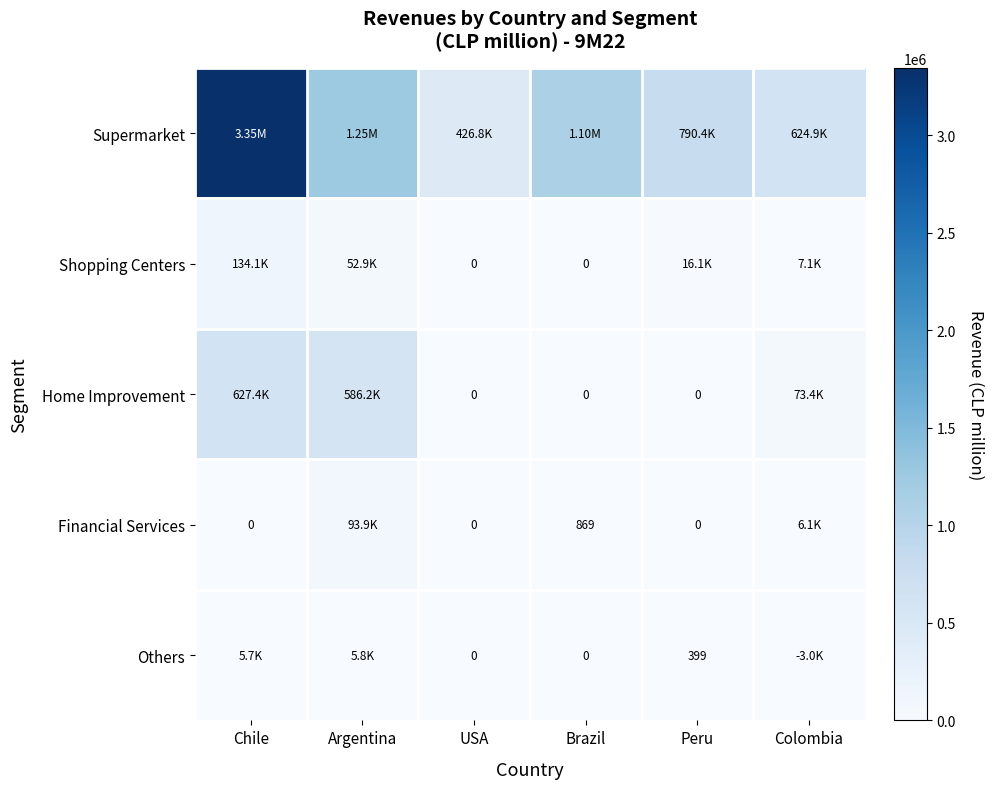

At which label does Financial Services first exceed 869?

Argentina